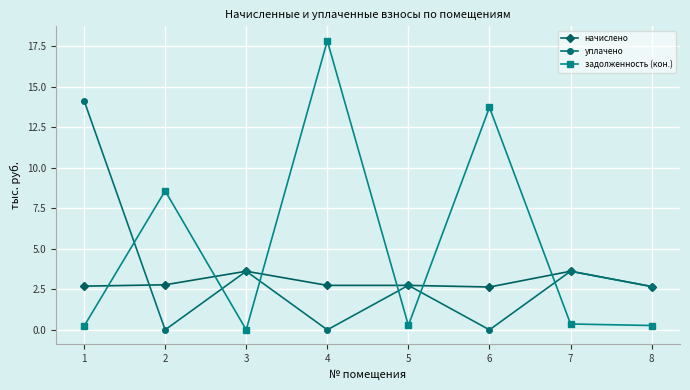

What is the value of the задолженность (кон.) point at the 2nd from the left?

8.6